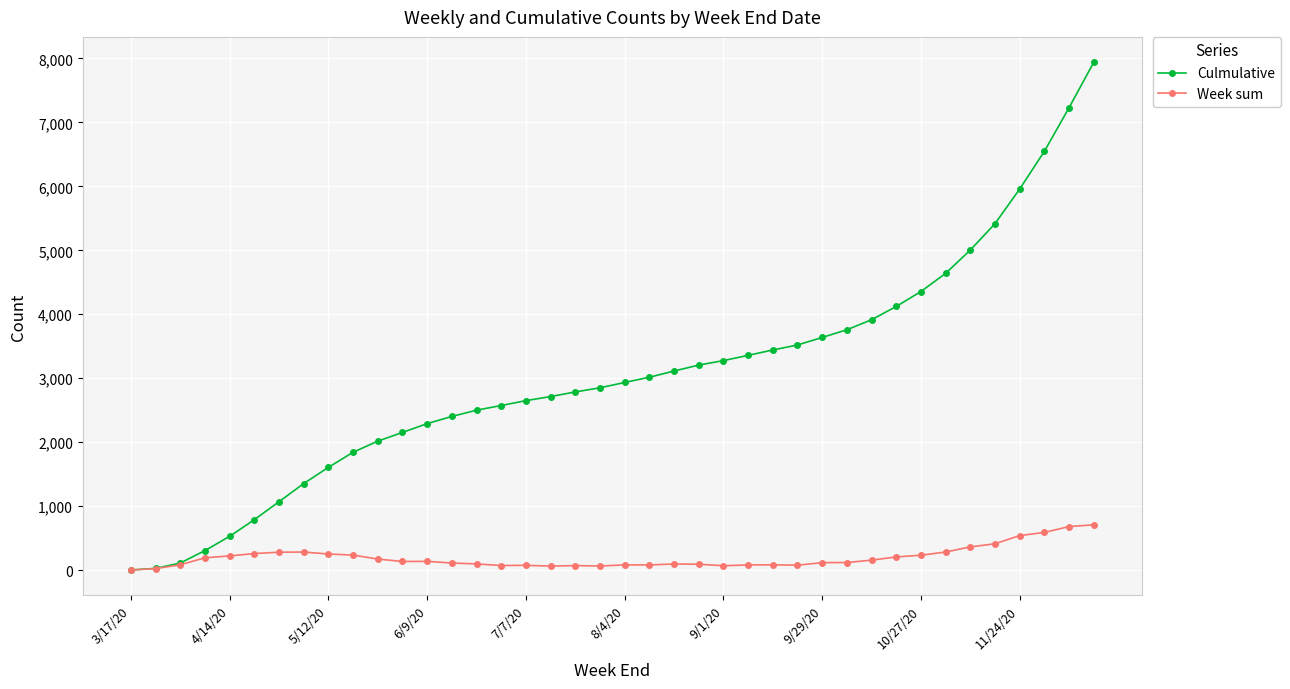

What are all the series names shown in the legend?

Culmulative, Week sum